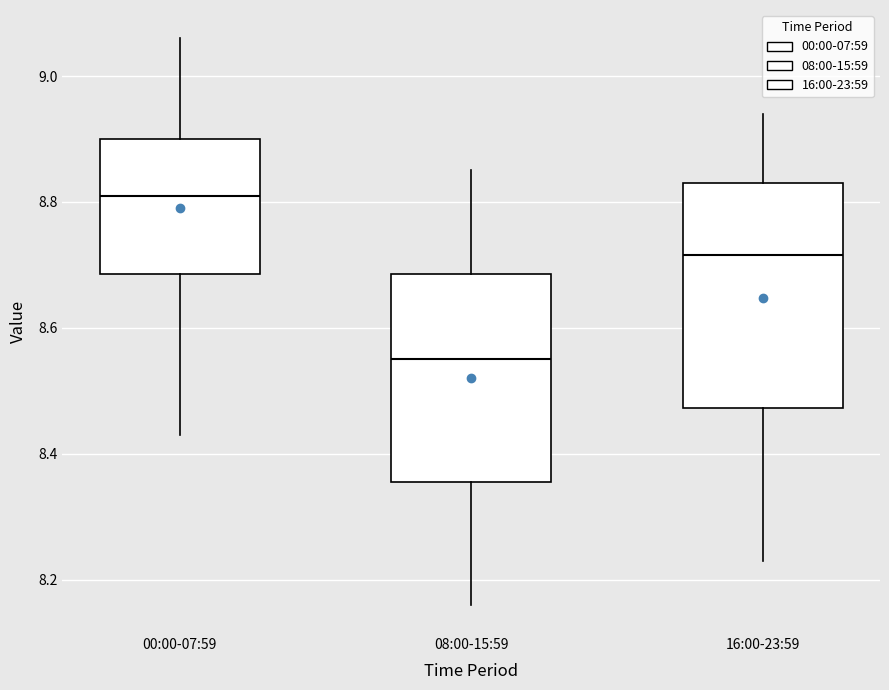

Which box's median line is the lowest?

08:00-15:59